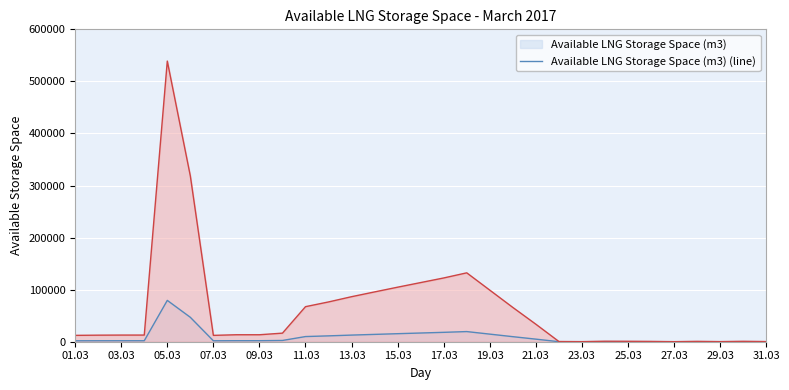

What is the maximum value shown in the chart?

539059